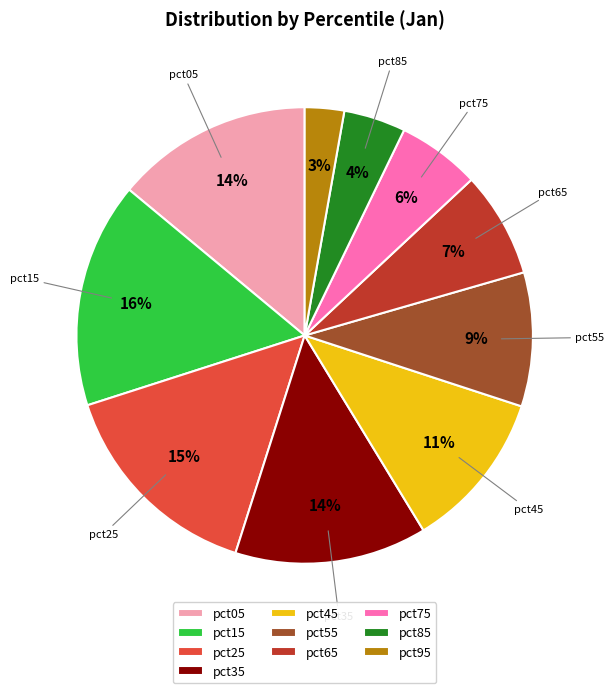

To the nearest percent, what portion does pct35 represent?

14%